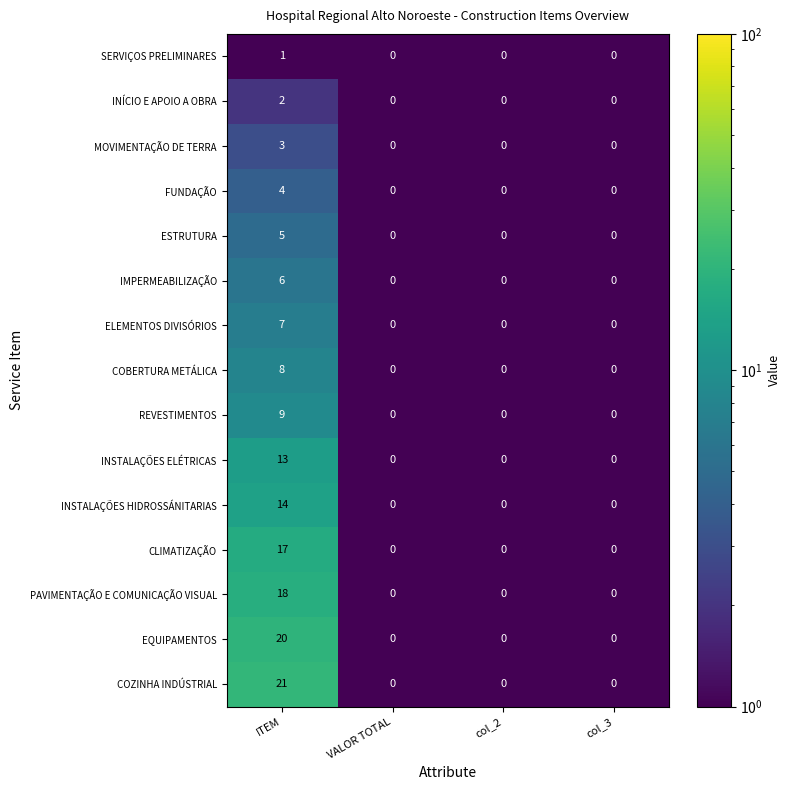

Count the MOVIMENTAÇÃO DE TERRA values in the range 0 to 3.

4